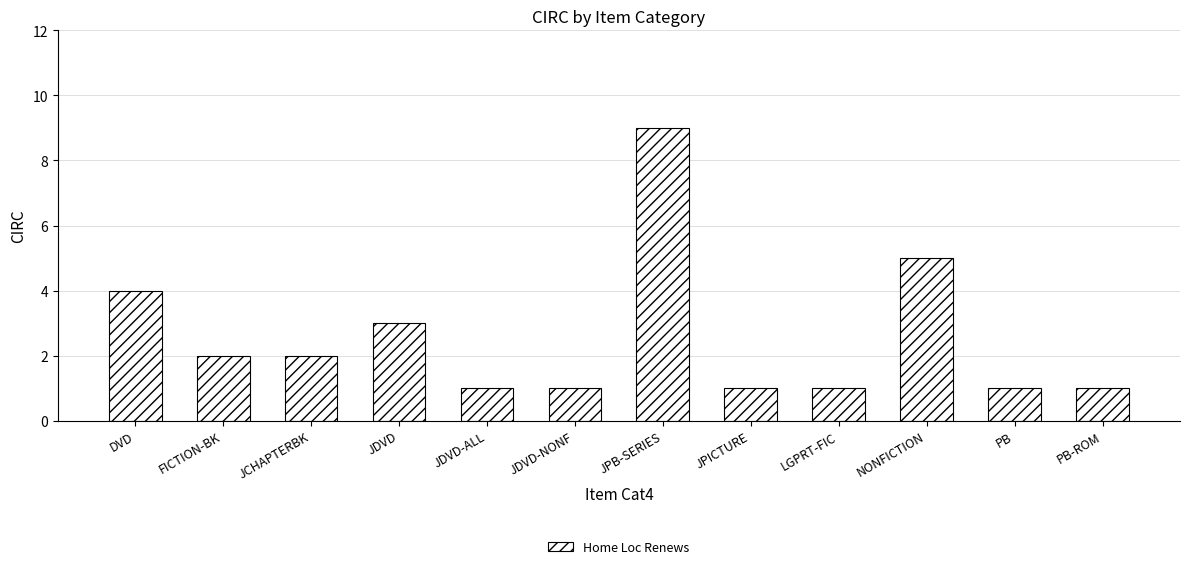

What is the label of the 4th bar from the left?

JDVD